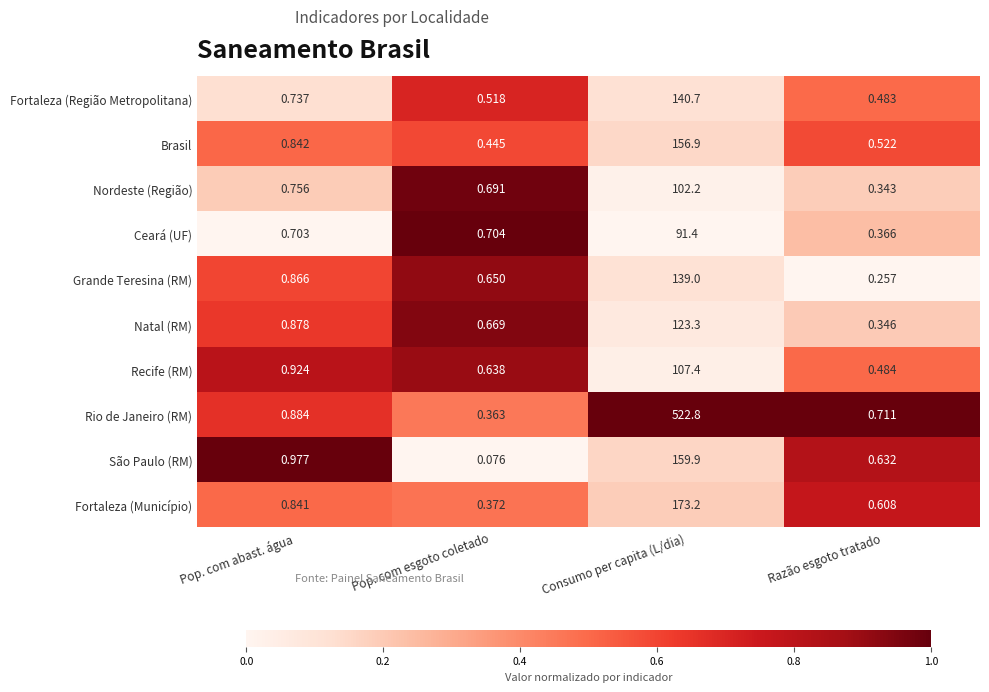

Where is Recife (RM) nearest to the value 53?

Pop. com abast. água